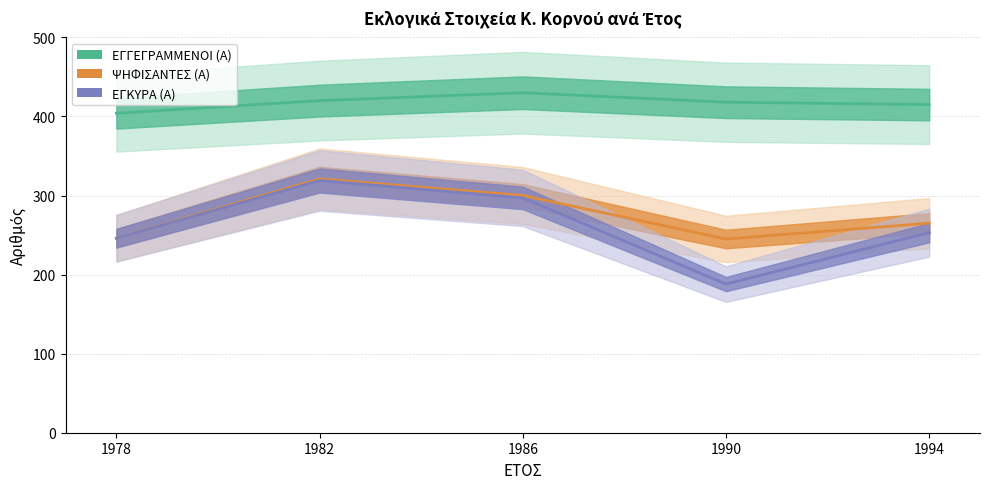

True or false: ΨΗΦΙΣΑΝΤΕΣ (Α) has more than 0 interior local peaks.

True